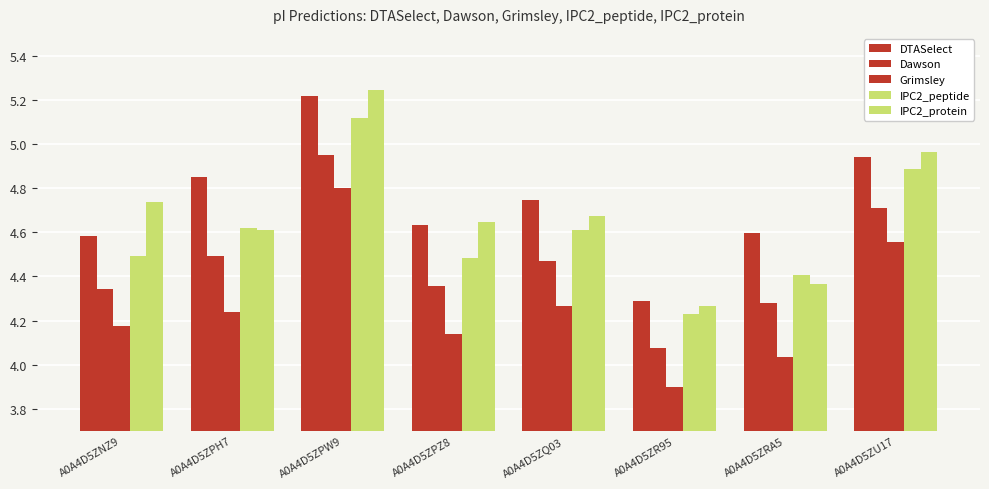

Reading right to left, extract all data points from this chart.

DTASelect: A0A4D5ZU17=4.9	A0A4D5ZRA5=4.6	A0A4D5ZR95=4.3	A0A4D5ZQ03=4.7	A0A4D5ZPZ8=4.6	A0A4D5ZPW9=5.2	A0A4D5ZPH7=4.9	A0A4D5ZNZ9=4.6
Dawson: A0A4D5ZU17=4.7	A0A4D5ZRA5=4.3	A0A4D5ZR95=4.1	A0A4D5ZQ03=4.5	A0A4D5ZPZ8=4.4	A0A4D5ZPW9=5.0	A0A4D5ZPH7=4.5	A0A4D5ZNZ9=4.3
Grimsley: A0A4D5ZU17=4.6	A0A4D5ZRA5=4.0	A0A4D5ZR95=3.9	A0A4D5ZQ03=4.3	A0A4D5ZPZ8=4.1	A0A4D5ZPW9=4.8	A0A4D5ZPH7=4.2	A0A4D5ZNZ9=4.2
IPC2_peptide: A0A4D5ZU17=4.9	A0A4D5ZRA5=4.4	A0A4D5ZR95=4.2	A0A4D5ZQ03=4.6	A0A4D5ZPZ8=4.5	A0A4D5ZPW9=5.1	A0A4D5ZPH7=4.6	A0A4D5ZNZ9=4.5
IPC2_protein: A0A4D5ZU17=5.0	A0A4D5ZRA5=4.4	A0A4D5ZR95=4.3	A0A4D5ZQ03=4.7	A0A4D5ZPZ8=4.6	A0A4D5ZPW9=5.2	A0A4D5ZPH7=4.6	A0A4D5ZNZ9=4.7